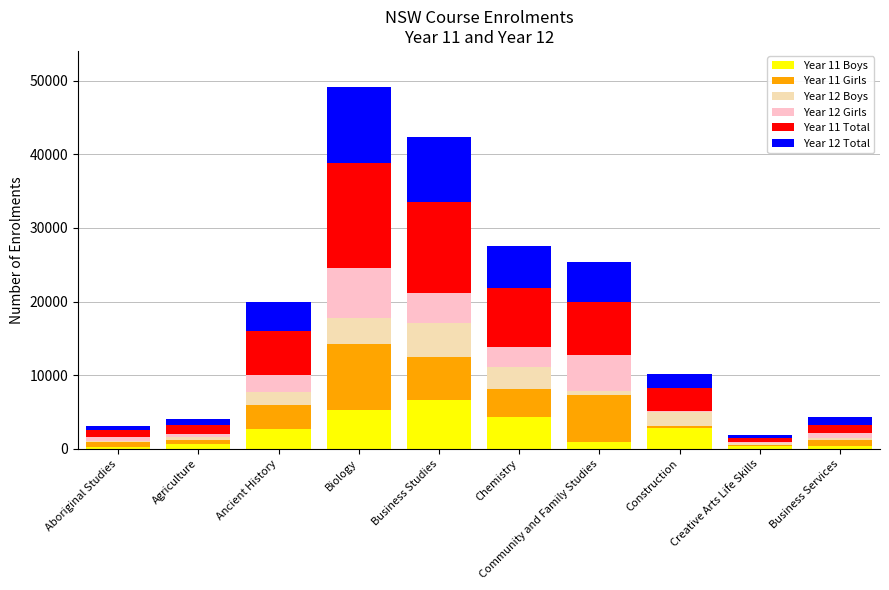

Does the chart contain stacked bars?

Yes